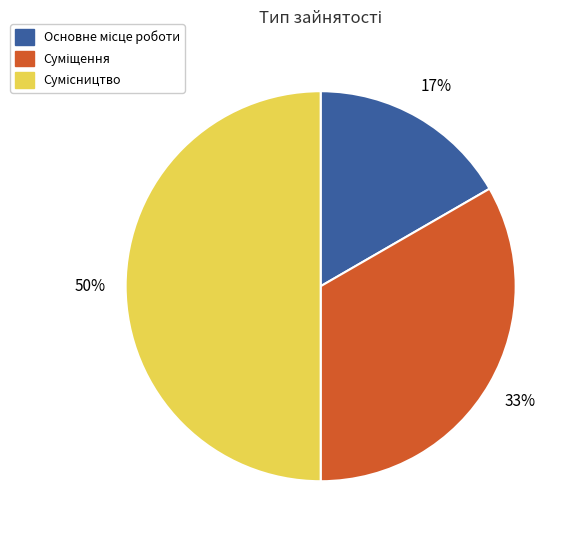

To the nearest percent, what is the average slice percentage?

33%